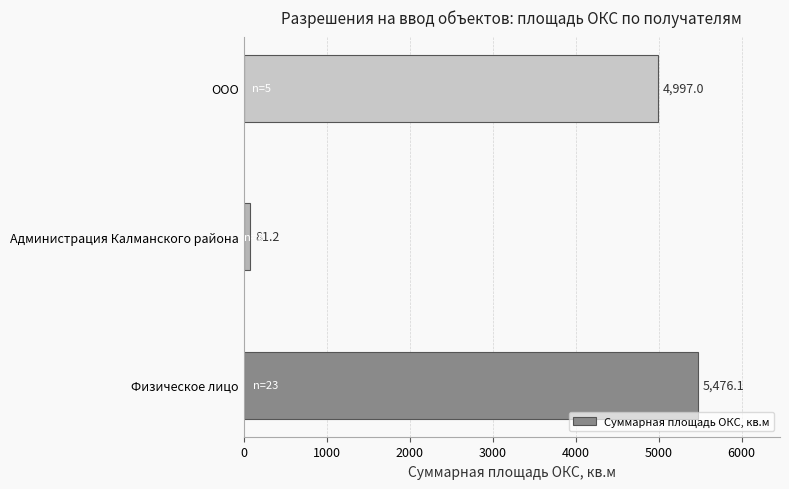

Reading bottom to top, extract all data points from this chart.

Физическое лицо=5476.1	Администрация Калманского района=81.2	ООО=4997.0